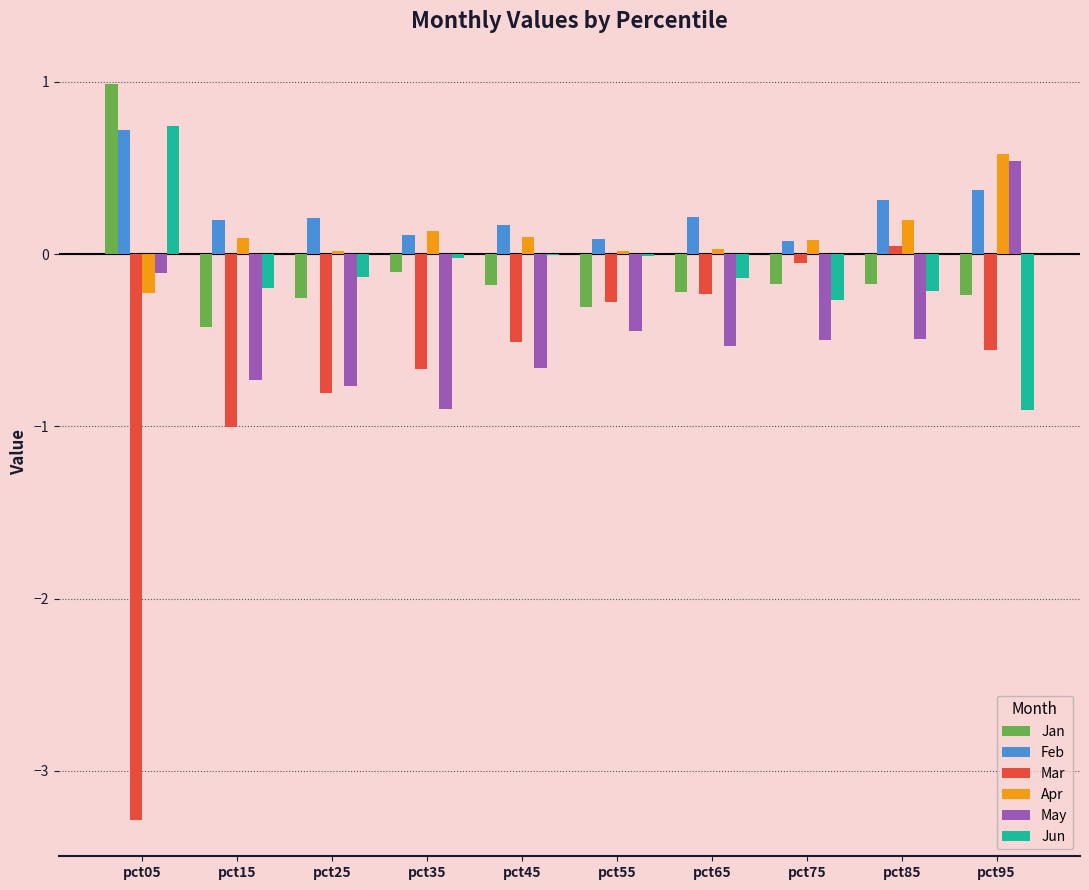

What is the maximum value for Feb?

0.7